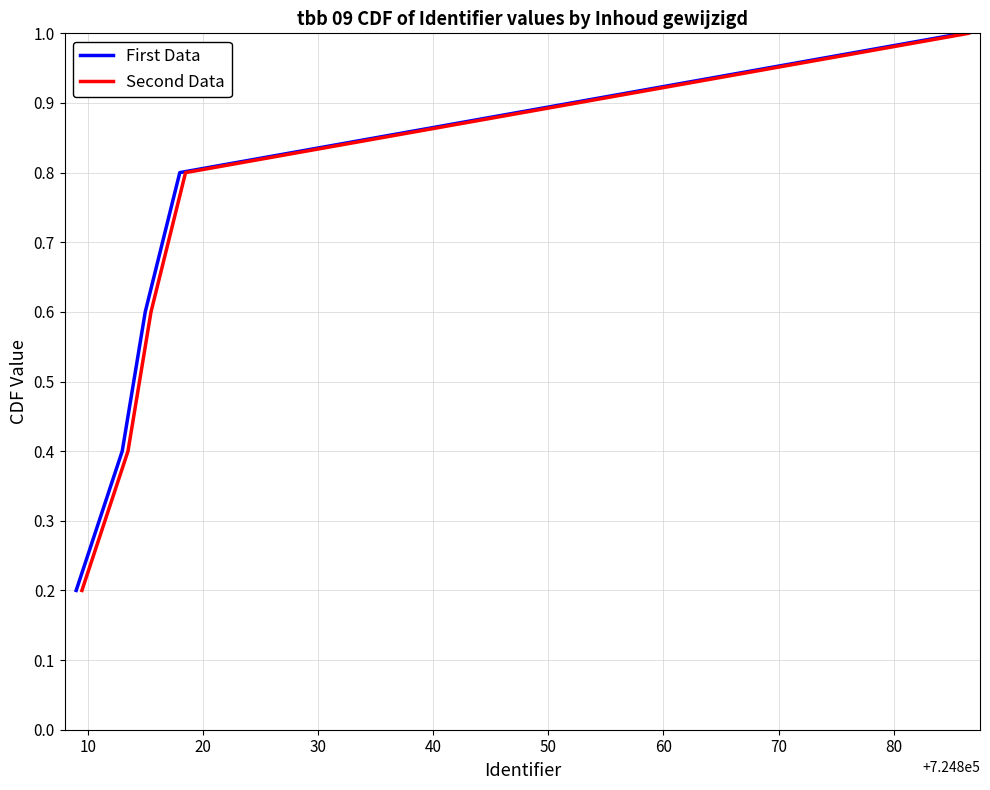

Does the chart display data point markers on the line(s)?

No